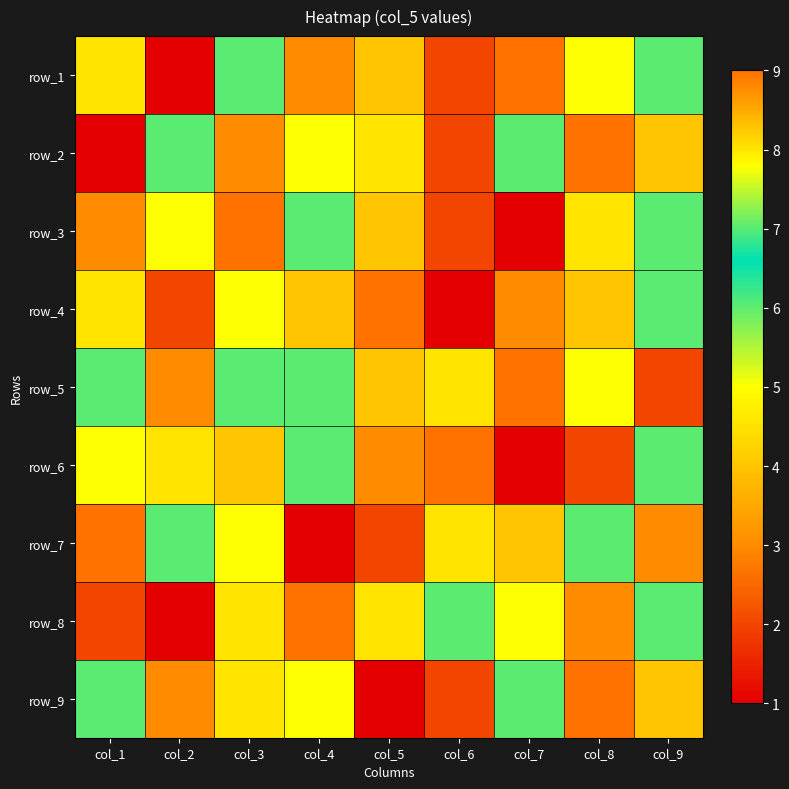

Between col_3 and col_8, which is larger?

col_3